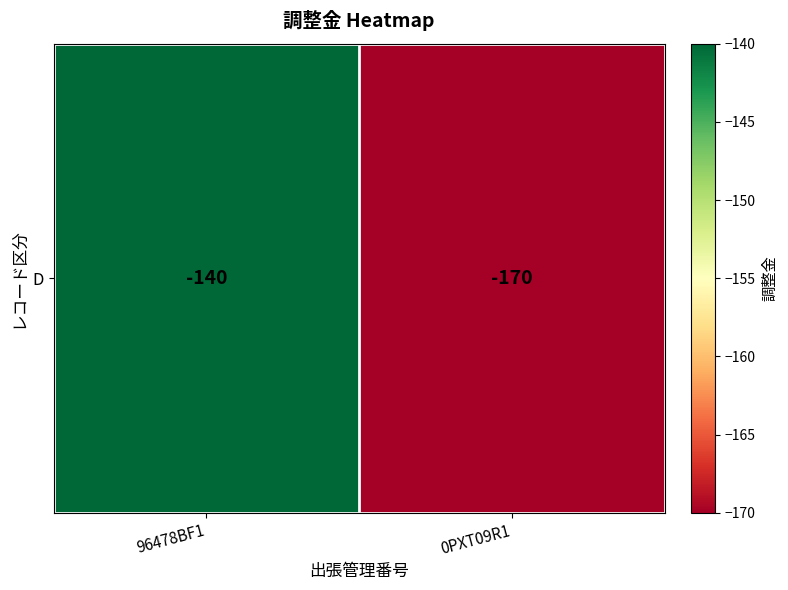

What is the approximate value at 96478BF1, to the nearest 10?

-140